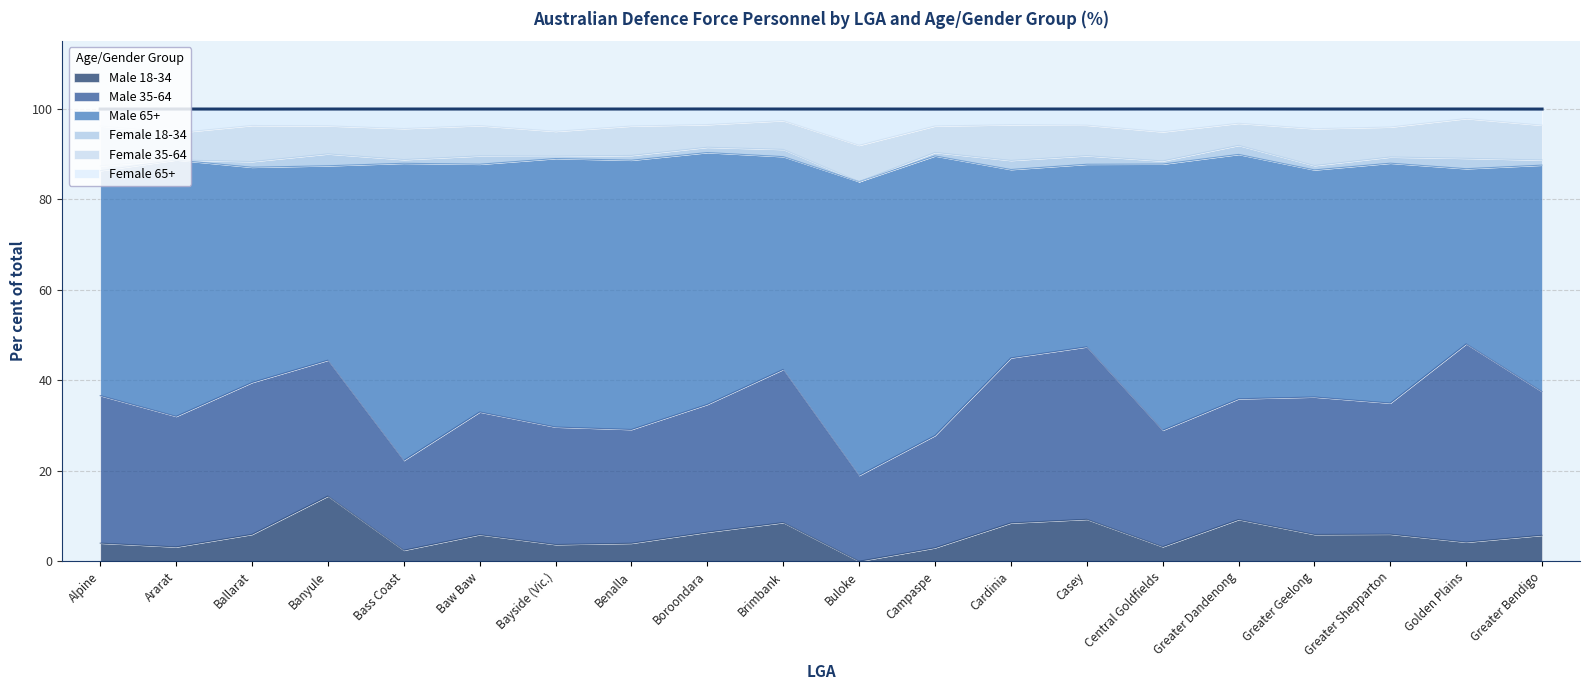

Does the chart have visible grid lines?

Yes